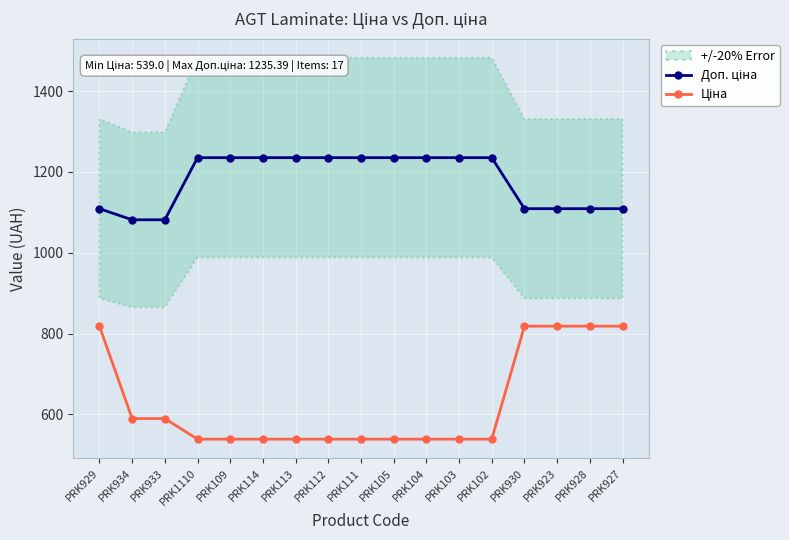

What is the sum of the Доп. ціна values at PRK104 and PRK930?

2344.5